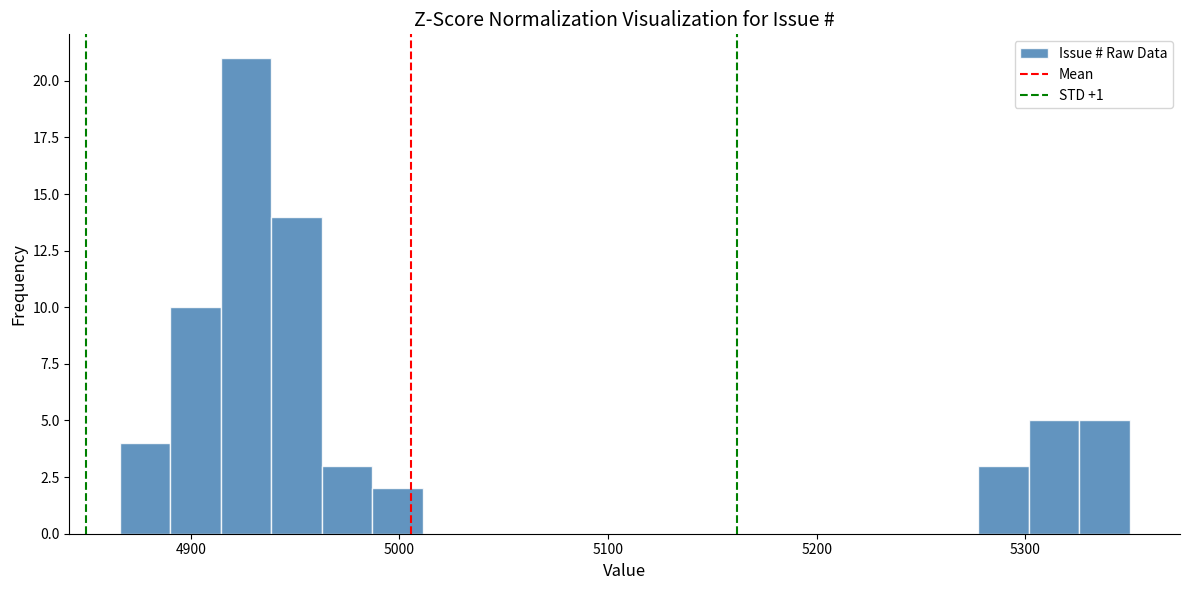

Read against the x-axis, roughly where is the centre of the tallest bar?

4930